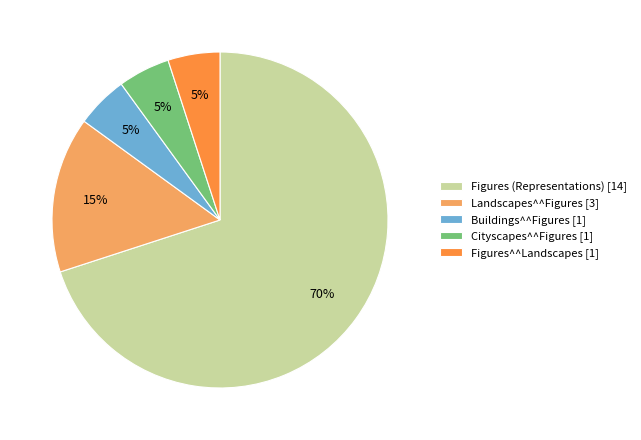

Does Figures (Representations) [14] account for over 50% of the chart?

Yes